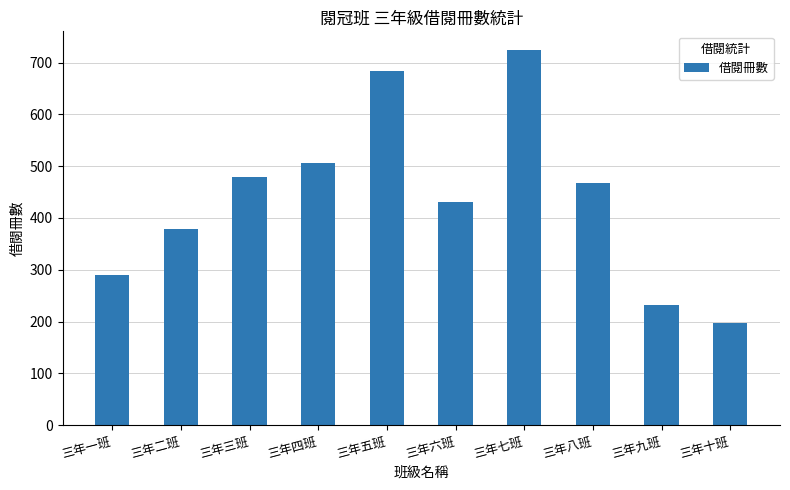

List the labels in order of value, smallest first.

三年十班, 三年九班, 三年一班, 三年二班, 三年六班, 三年八班, 三年三班, 三年四班, 三年五班, 三年七班